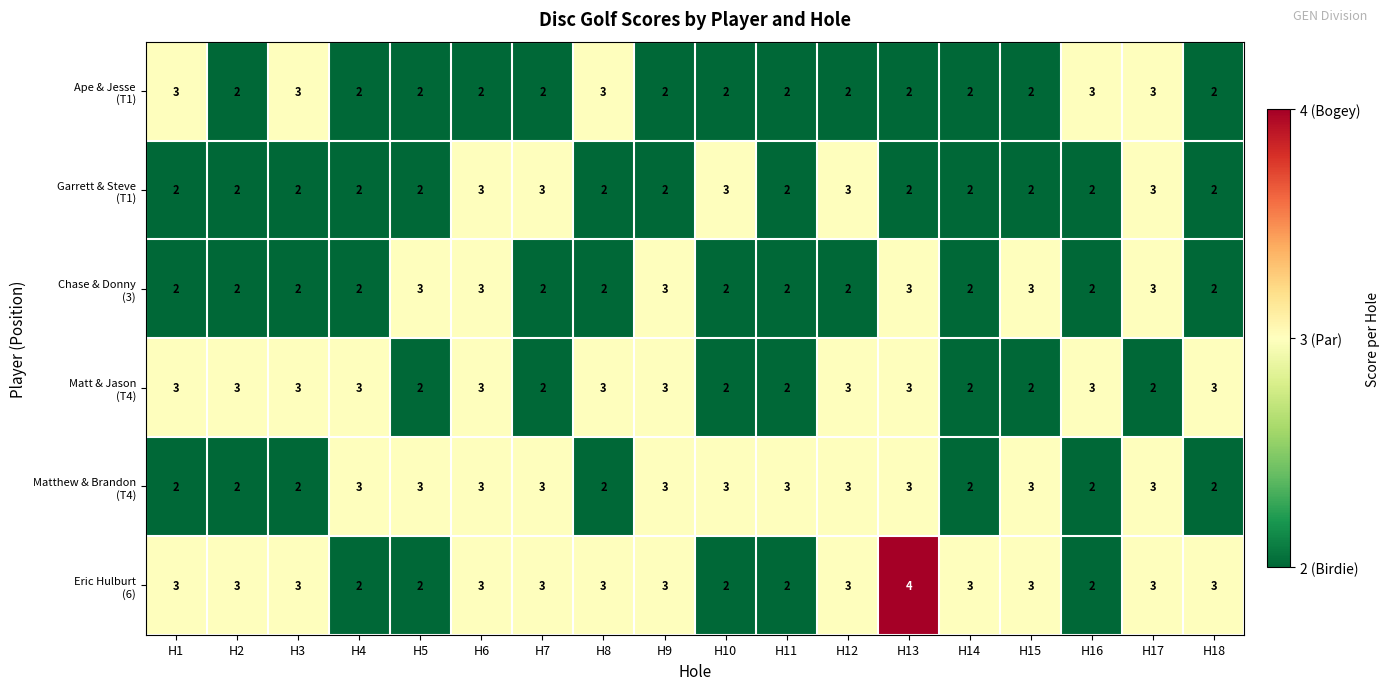

What is the total value across all series at H11?

13